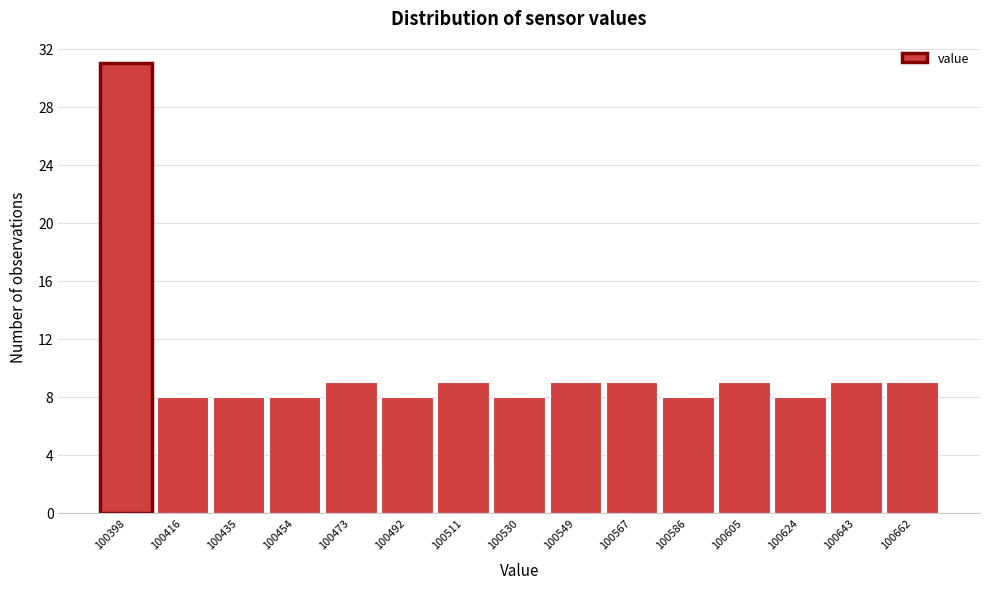

Reading left to right, transcribe all the data shown in this chart.

31	8	8	8	9	8	9	8	9	9	8	9	8	9	9